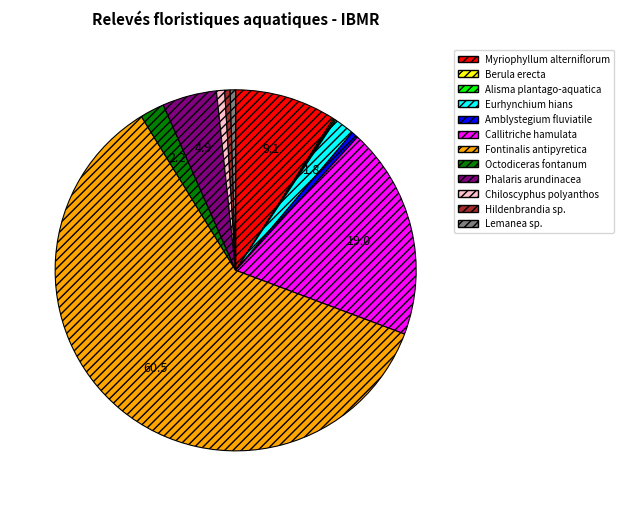

What is the largest slice in the pie chart?

Fontinalis antipyretica